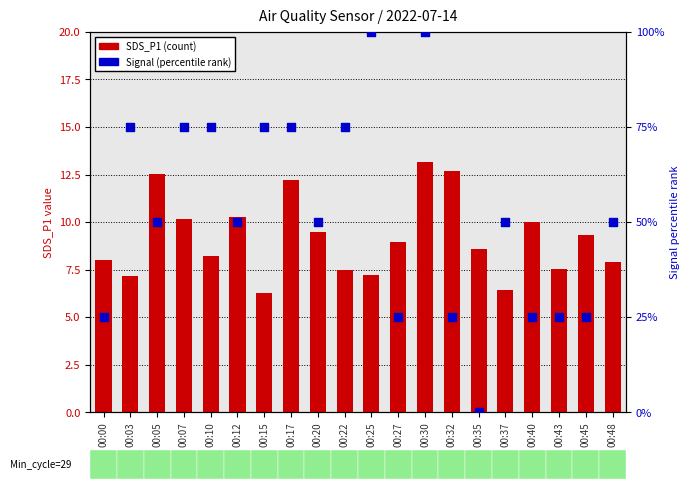

Which series contains the lowest Y value?

Signal (norm %)